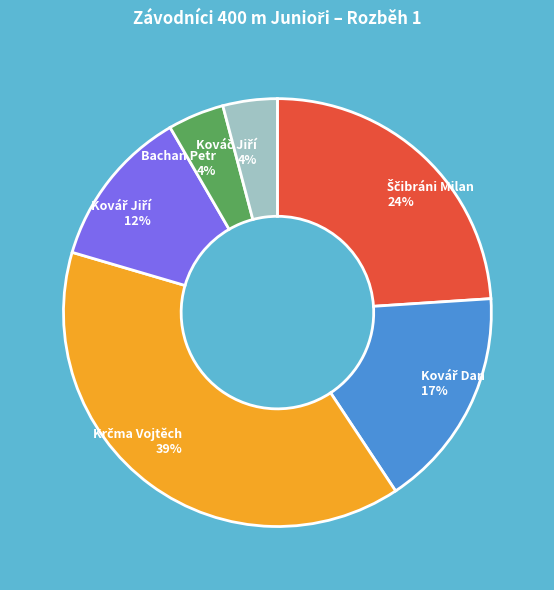

How many segments does this pie chart have?

6